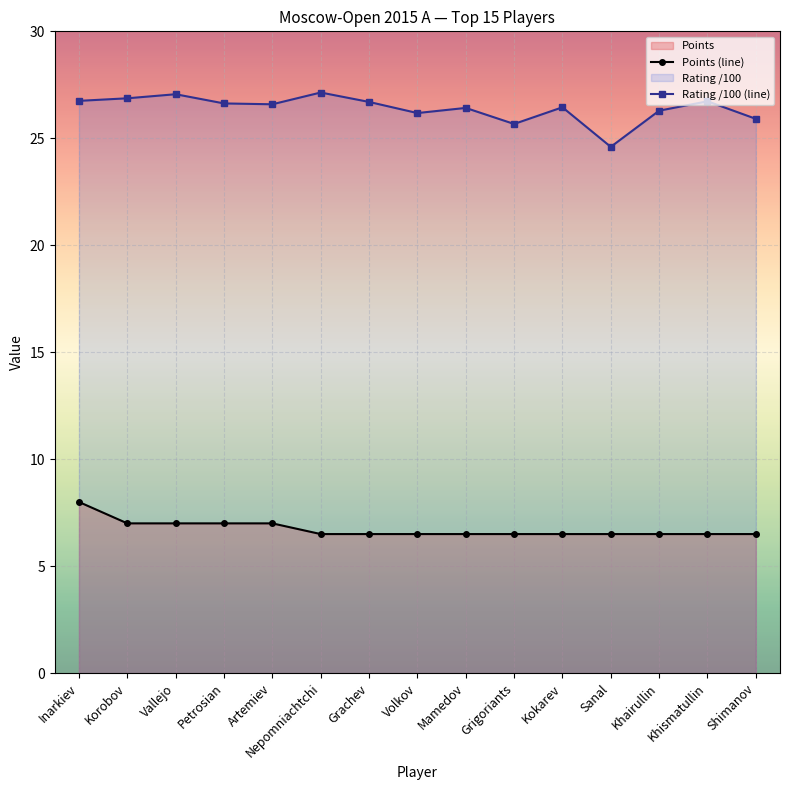

True or false: Points and Rating cross at least once.

False